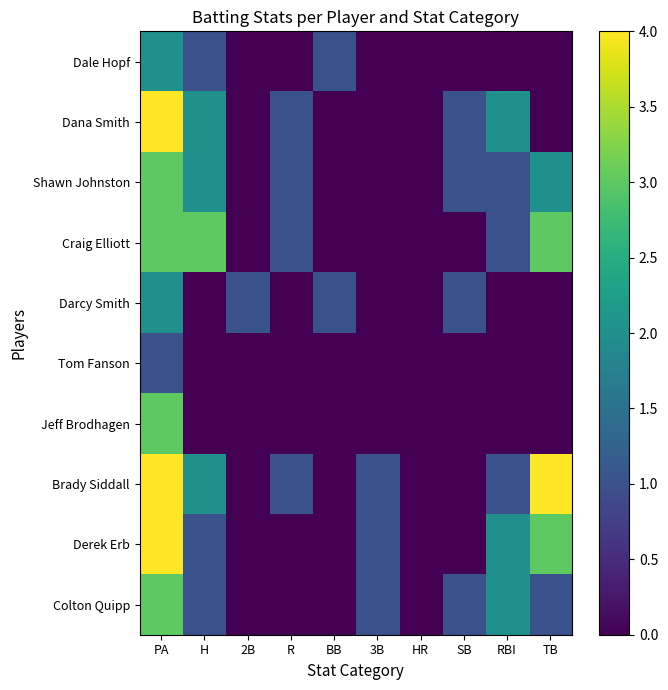

Between SB and PA, which is larger?

PA